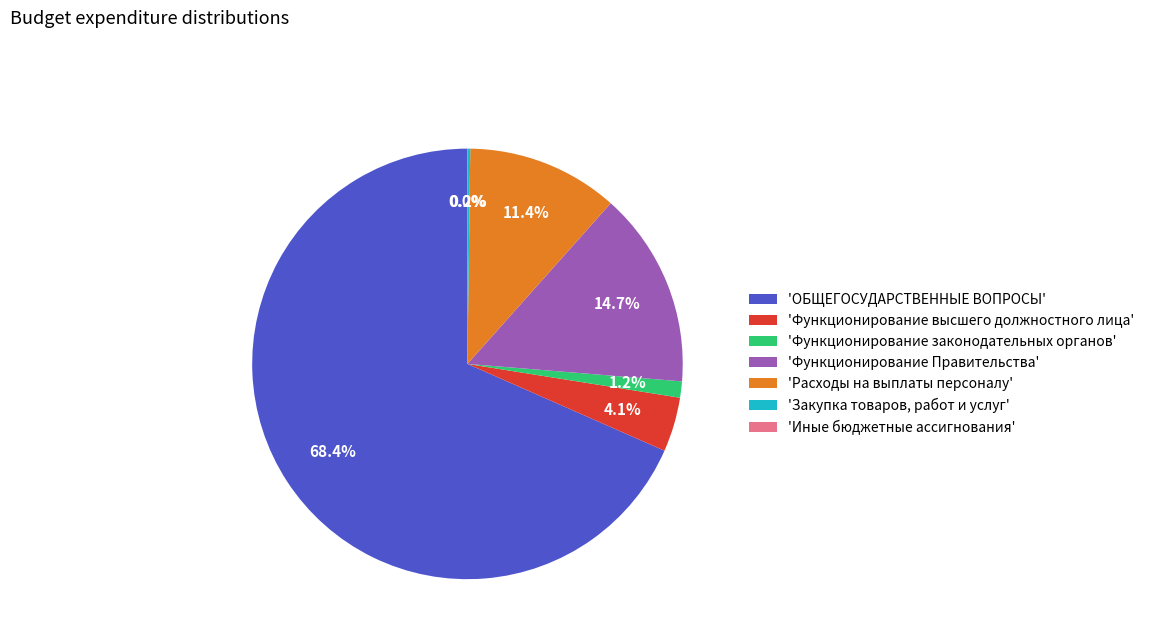

What portion of the pie excludes 'Функционирование Правительства'?

85.3%